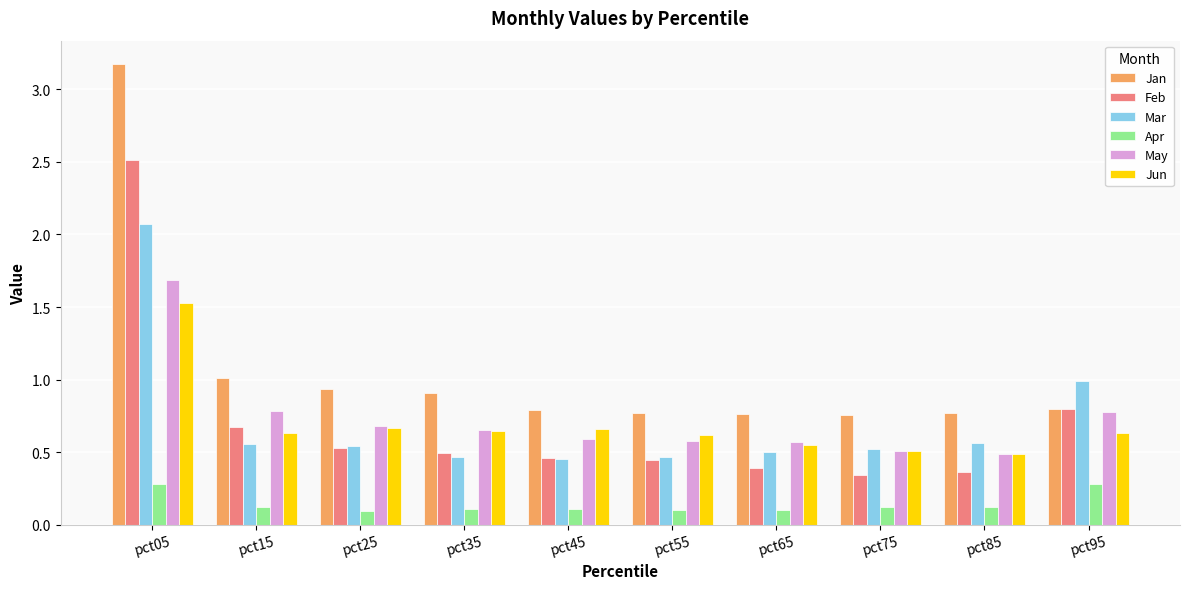

How many bars are there in each group?

6